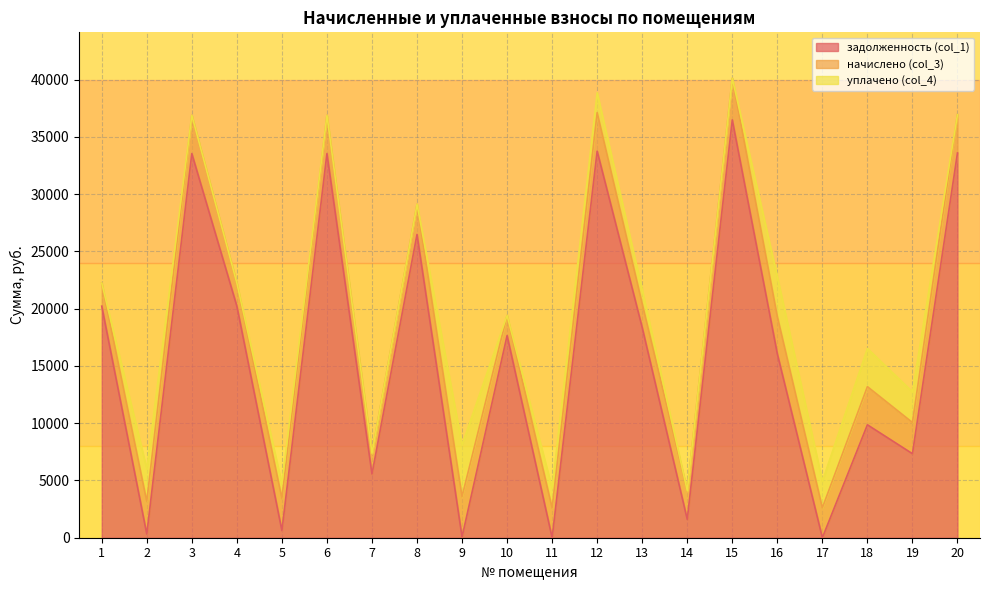

At how many categories does at least one series exceed 30370?

5